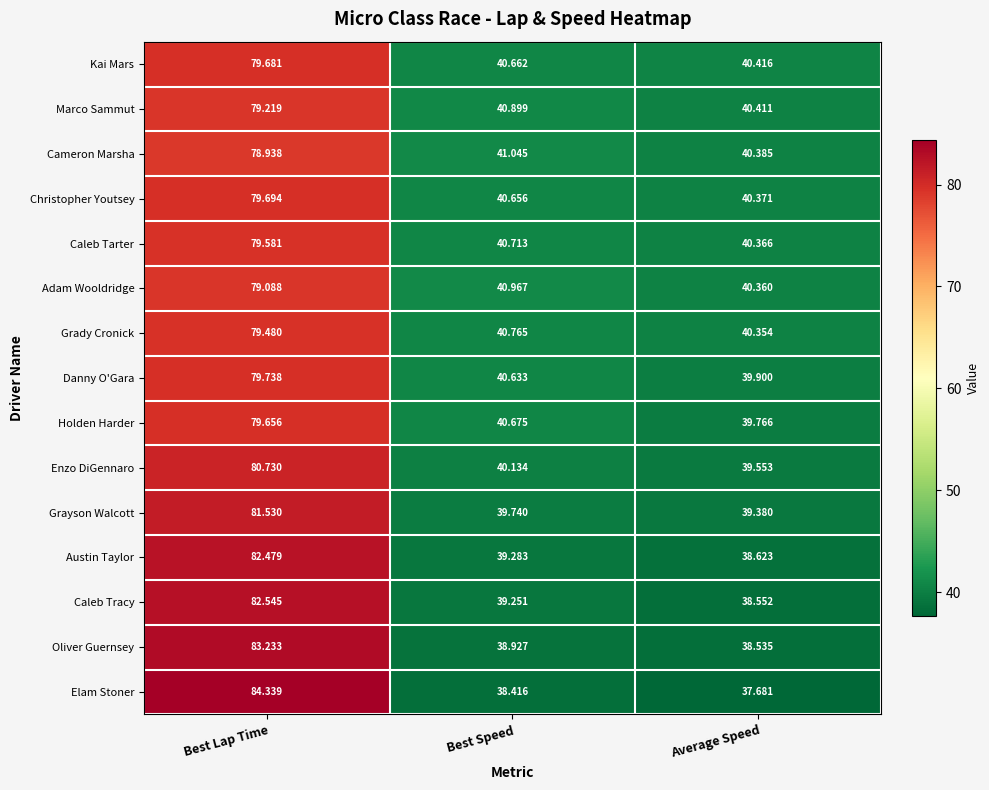

At which label does Kai Mars reach its peak?

Best Lap Time